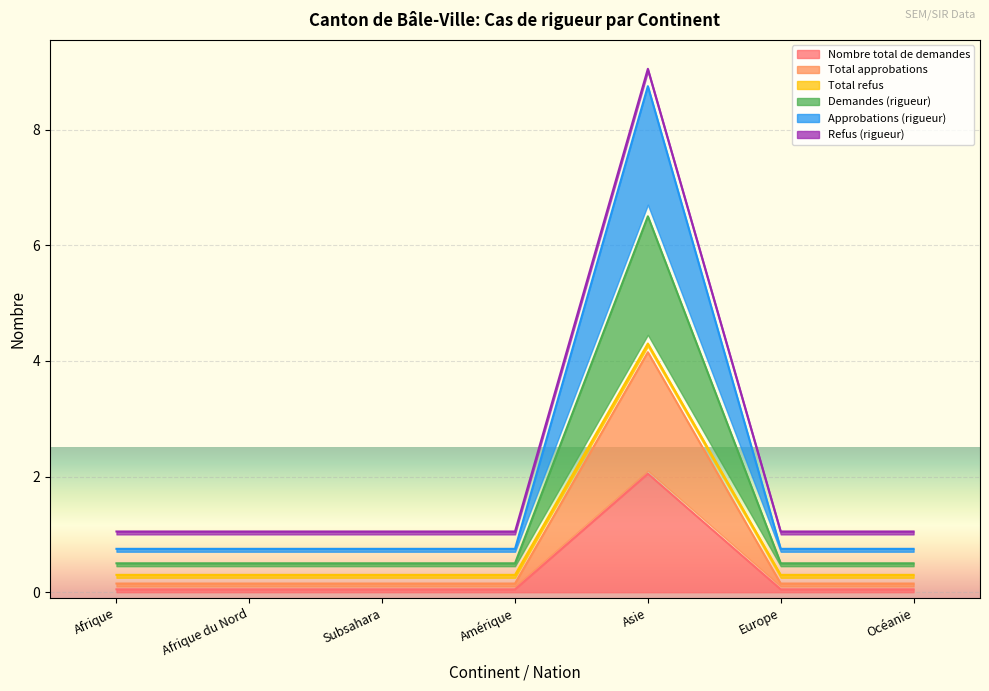

What position from the left is Océanie?

7